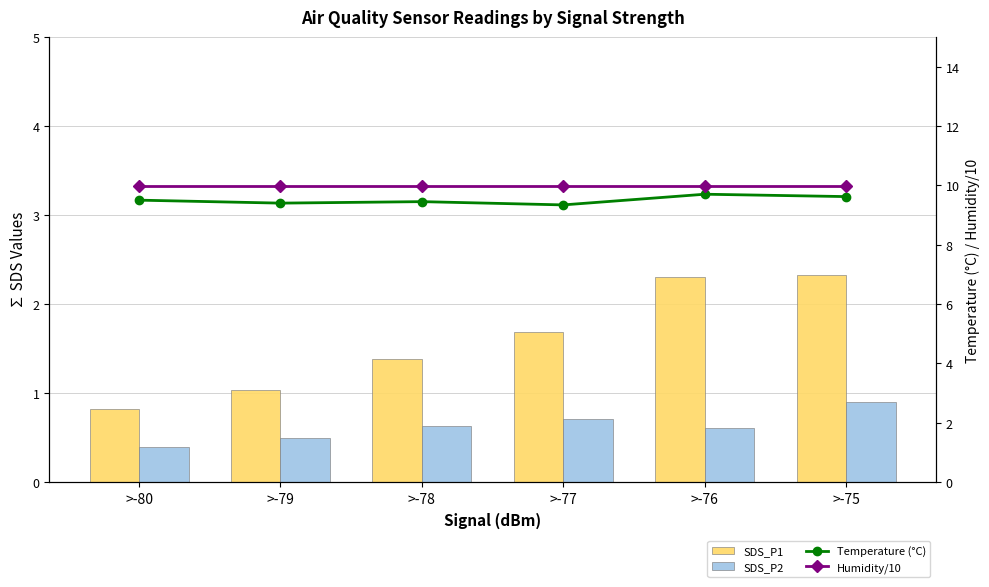

Is the value of Humidity/10 at >-79 greater than the value of SDS_P1 at >-76?

Yes